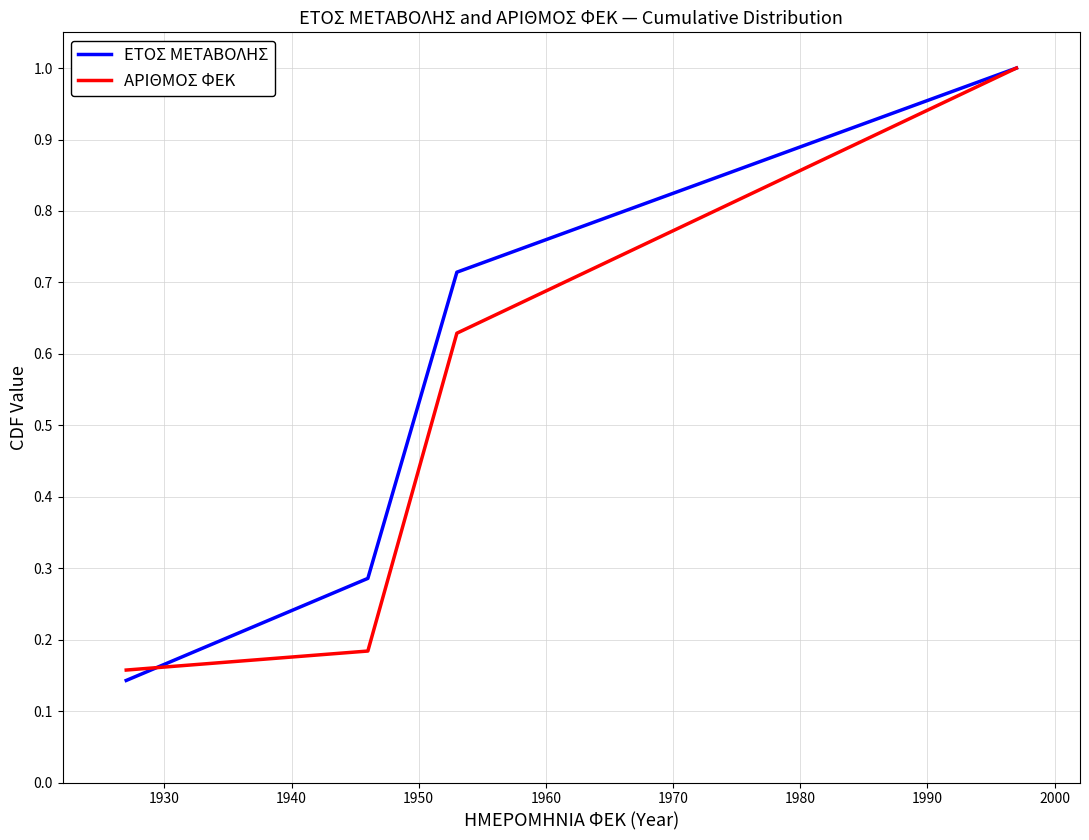

True or false: ΑΡΙΘΜΟΣ ΦΕΚ has more than 1 points higher than both neighbors.

False